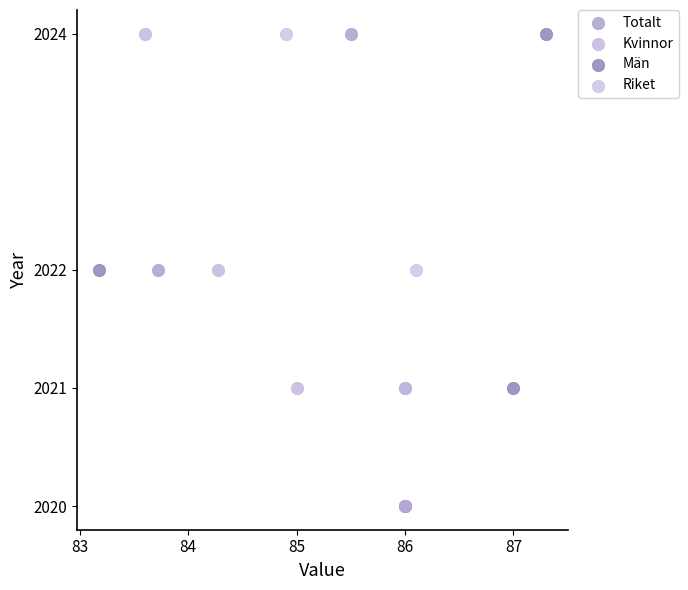

What are all the series names shown in the legend?

Totalt, Kvinnor, Män, Riket